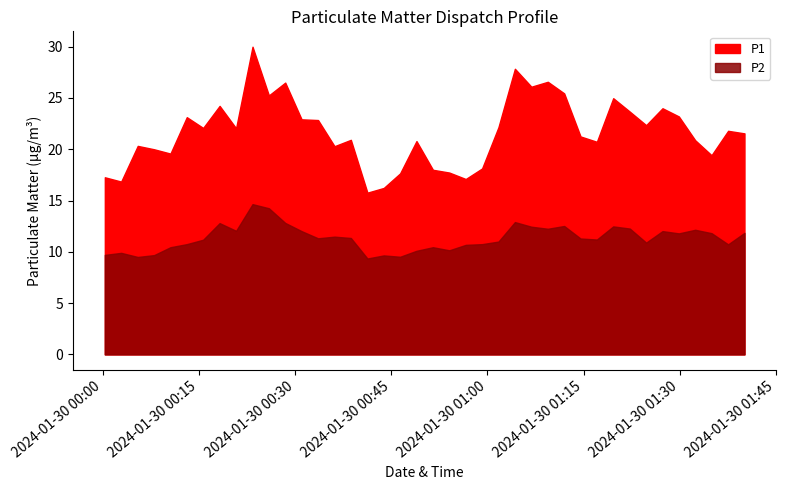

What is the sum of all P2 values?

454.2